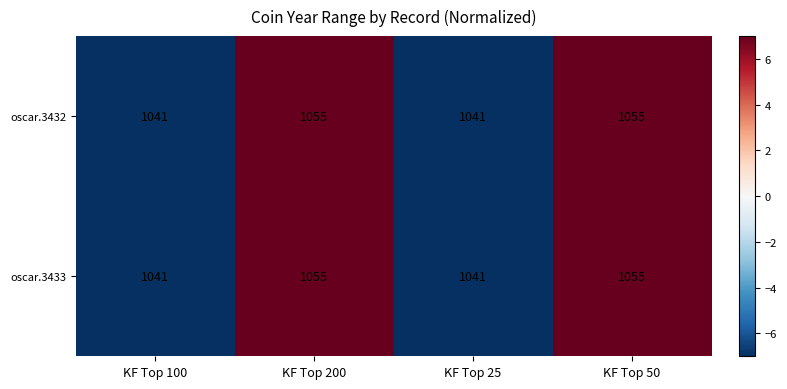

Read the oscar.3433 value at KF Top 200.

1055